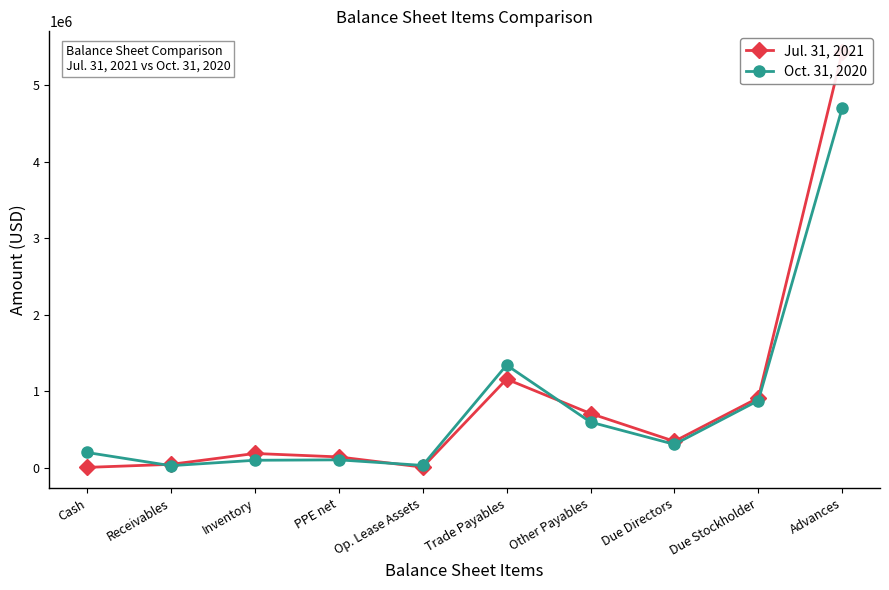

What is the label of the 10th point from the left?

Advances